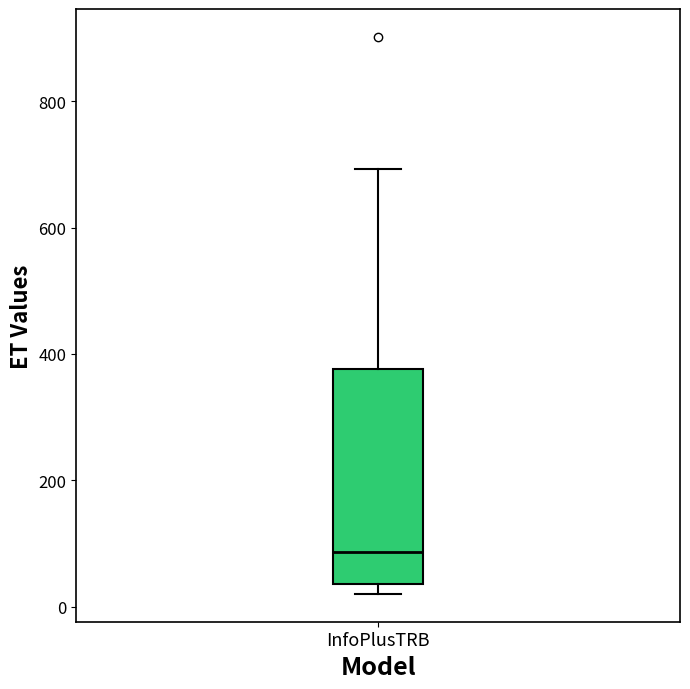

Transcribe this box plot: give where the median line is, the range the box spans, and where the two whiskers end, as read against the y-axis. The values are not printed on the chart, so give them approximately, as read against the axis.

median 80, box 40 to 380, whiskers 20 to 700